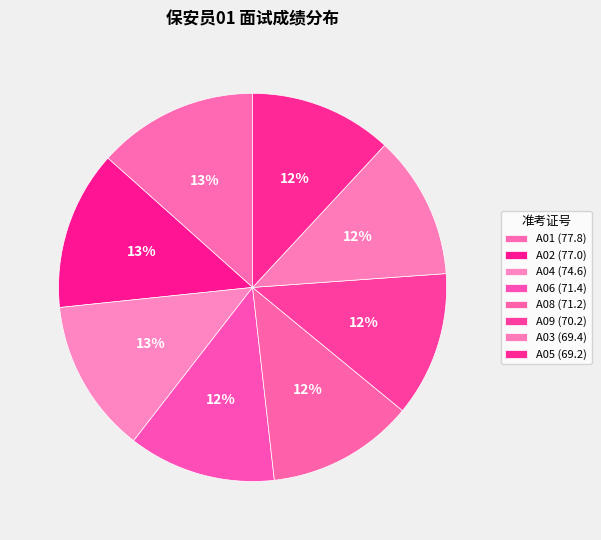

How many slices are in this pie chart?

8